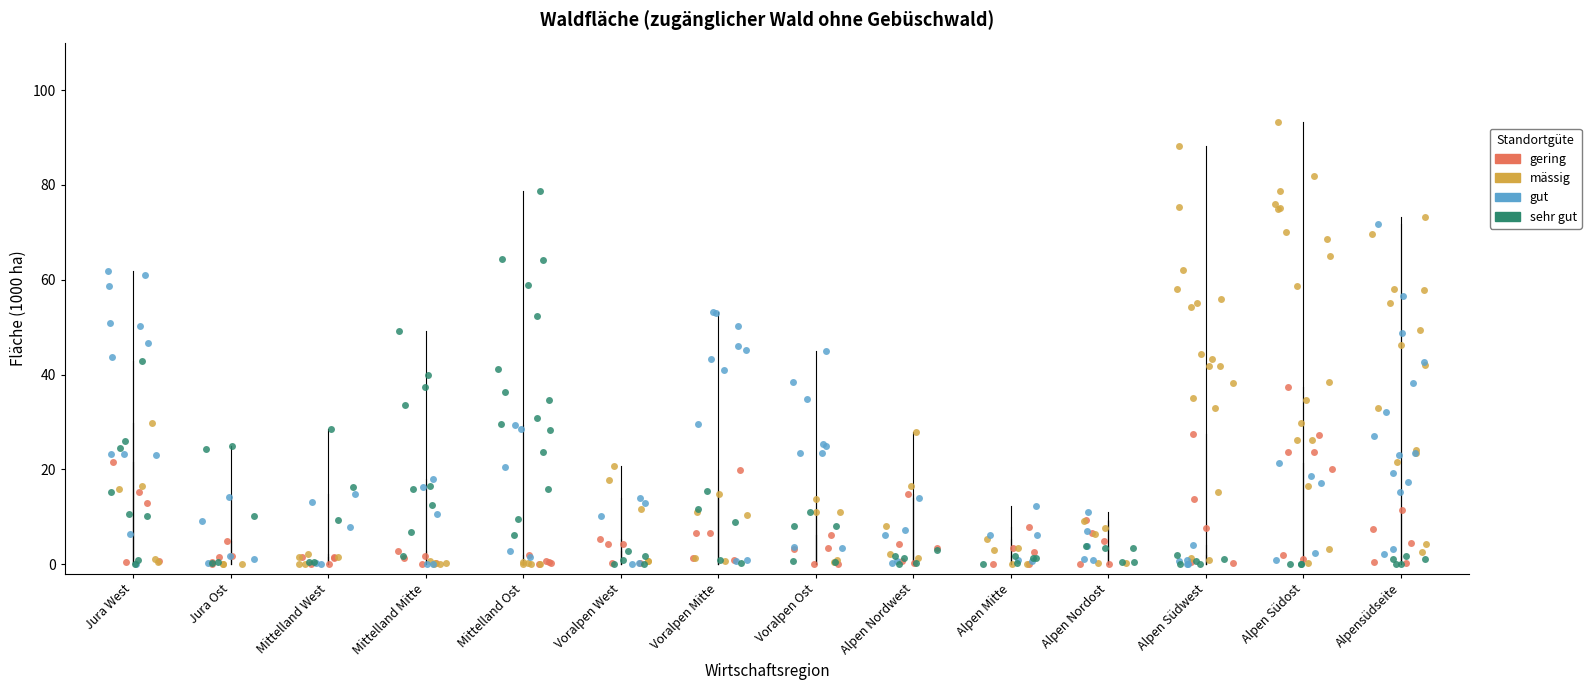

Which series has the widest spread of Y values?

mässig